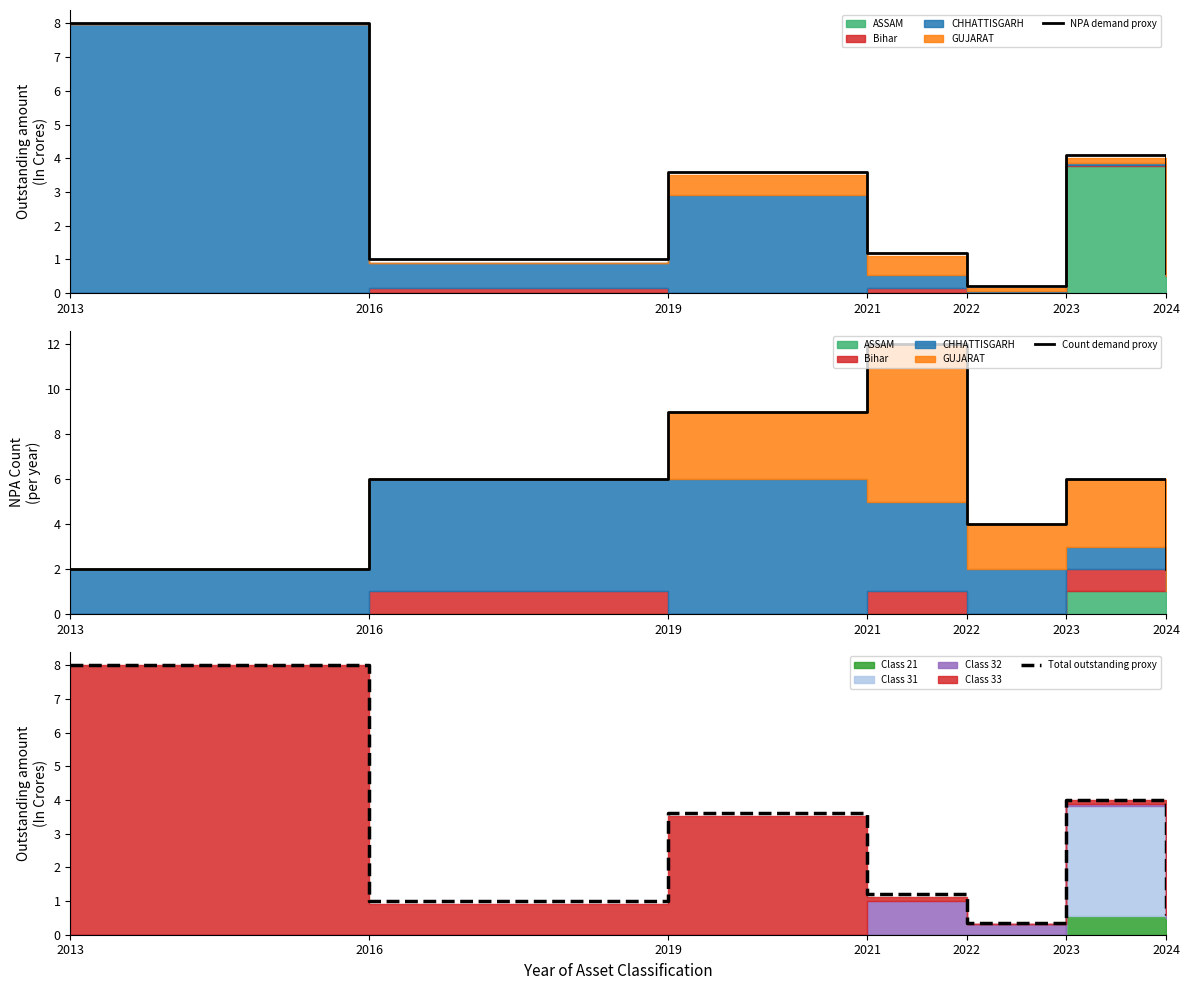

Reading right to left, what are all the values shown in this chart?

NPA demand proxy: 2024=0.6	2023=4.1	2022=0.2	2021=1.2	2019=3.6	2016=1.0	2013=8.0
Count demand proxy: 2024=2.0	2023=6.0	2022=4.0	2021=12.0	2019=9.0	2016=6.0	2013=2.0
Total outstanding proxy: 2024=0.6	2023=4.0	2022=0.3	2021=1.2	2019=3.6	2016=1.0	2013=8.0